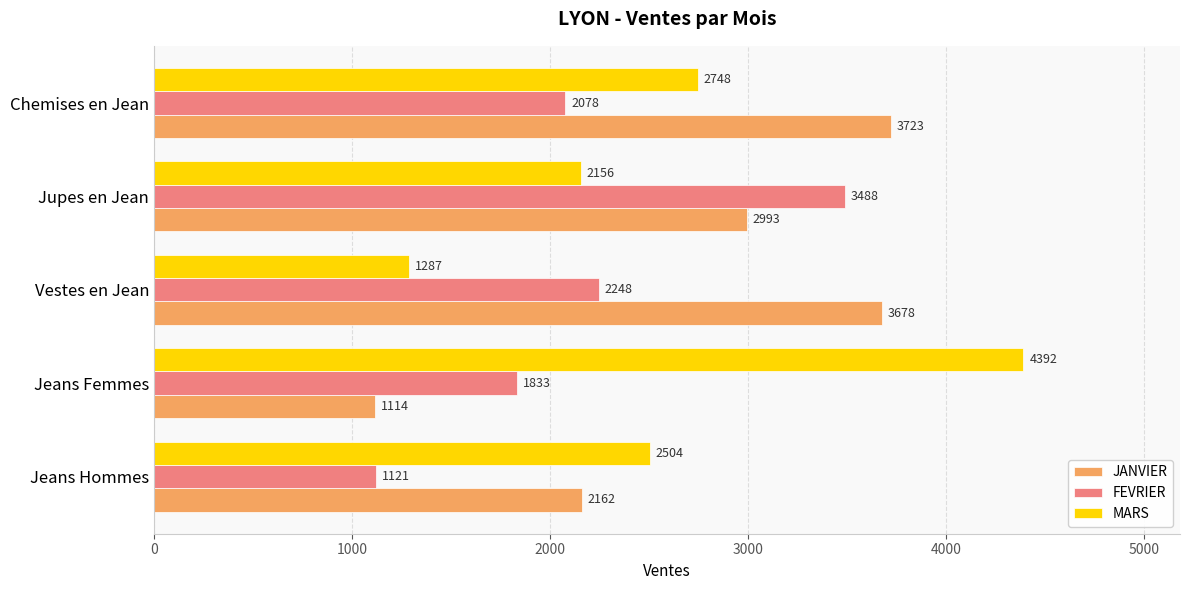

What are all the series names shown in the legend?

JANVIER, FEVRIER, MARS